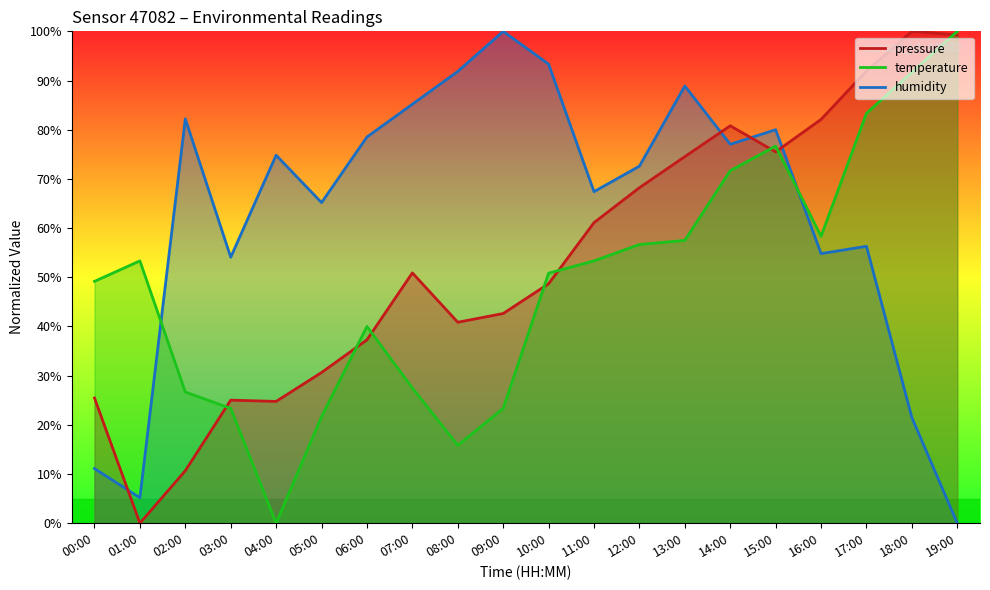

At which category is the sum across all series the highest?

15:00